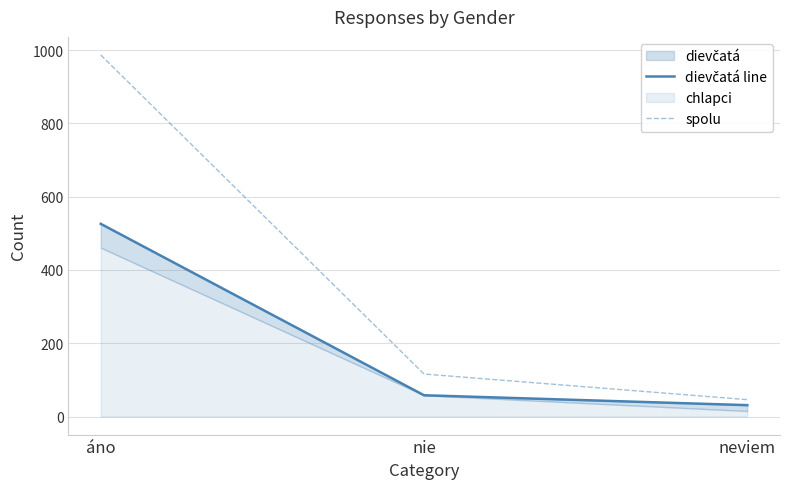

At which label does dievčatá line first exceed 58?

áno